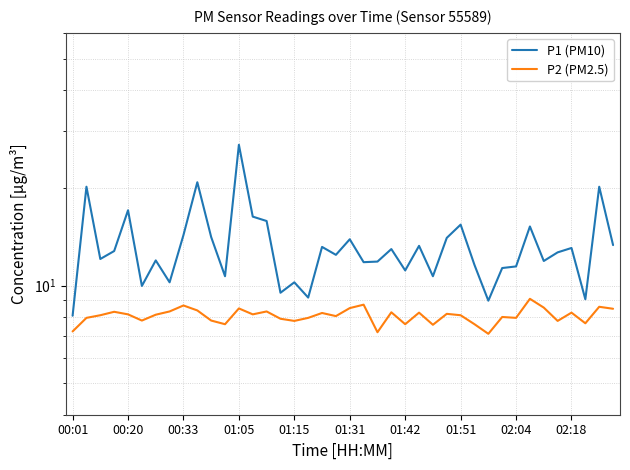

True or false: P1 (PM10) and P2 (PM2.5) cross at least once.

False